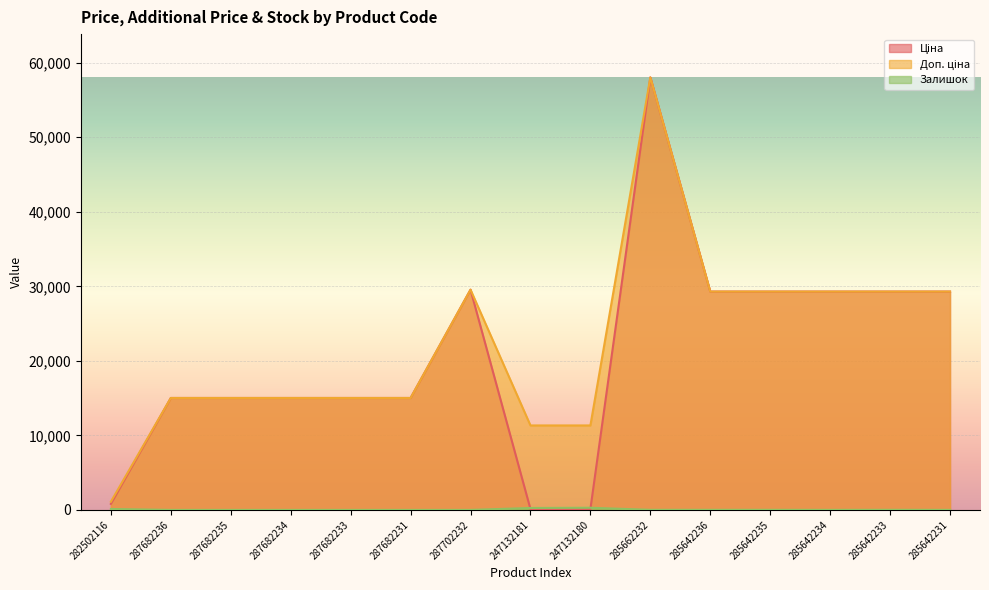

Reading left to right, transcribe all the data shown in this chart.

Ціна: 813.0	15019.2	15019.2	15019.2	15019.2	15019.2	29548.9	113.3	113.3	58037.0	29294.9	29294.9	29294.9	29294.9	29294.9
Доп. ціна: 1101.8	15019.2	15019.2	15019.2	15019.2	15019.2	29548.9	11334.0	11334.0	58037.0	29294.9	29294.9	29294.9	29294.9	29294.9
Залишок: 125.0	0.0	0.0	0.0	0.0	0.0	0.0	260.0	290.0	12.0	12.0	11.0	5.0	13.0	4.0